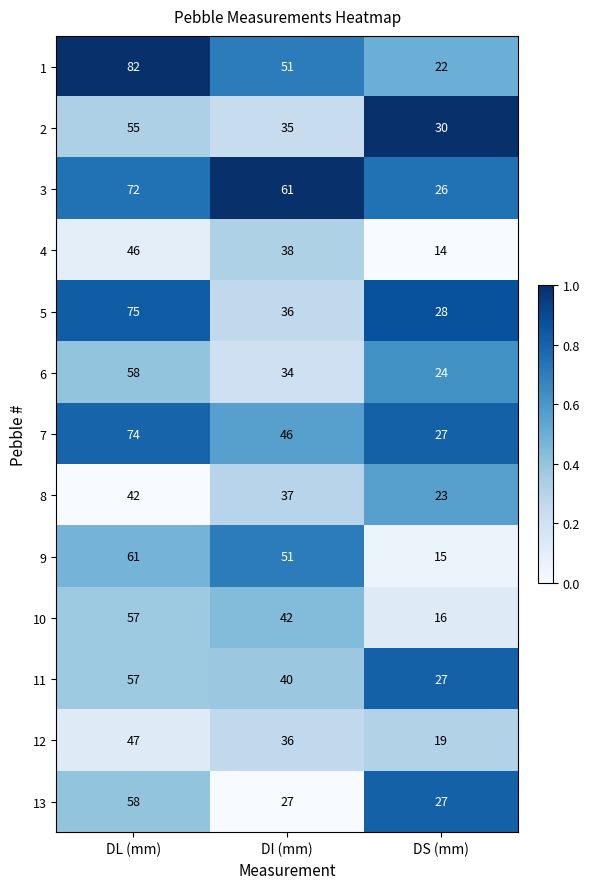

What value does the 8 series have at DL (mm)?

42